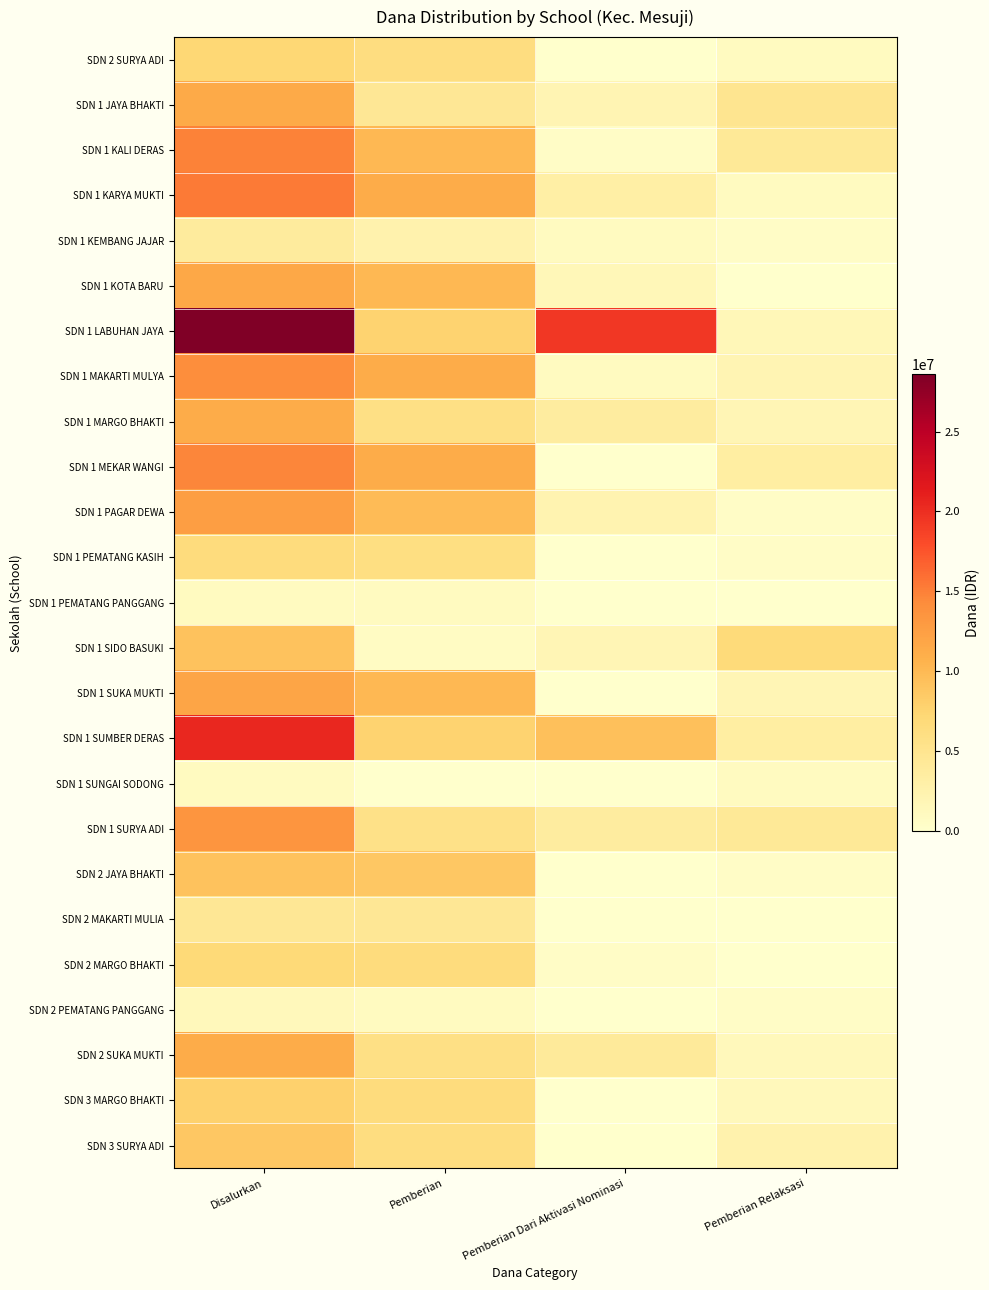

Rank the series by their maximum value, from highest to lowest.

SDN 1 LABUHAN JAYA, SDN 1 SUMBER DERAS, SDN 1 KARYA MUKTI, SDN 1 KALI DERAS, SDN 1 MEKAR WANGI, SDN 1 MAKARTI MULYA, SDN 1 SURYA ADI, SDN 1 PAGAR DEWA, SDN 1 SUKA MUKTI, SDN 1 KOTA BARU, SDN 1 JAYA BHAKTI, SDN 1 MARGO BHAKTI, SDN 2 SUKA MUKTI, SDN 1 SIDO BASUKI, SDN 2 JAYA BHAKTI, SDN 3 SURYA ADI, SDN 3 MARGO BHAKTI, SDN 2 SURYA ADI, SDN 2 MARGO BHAKTI, SDN 1 PEMATANG KASIH, SDN 2 MAKARTI MULIA, SDN 1 KEMBANG JAJAR, SDN 2 PEMATANG PANGGANG, SDN 1 PEMATANG PANGGANG, SDN 1 SUNGAI SODONG